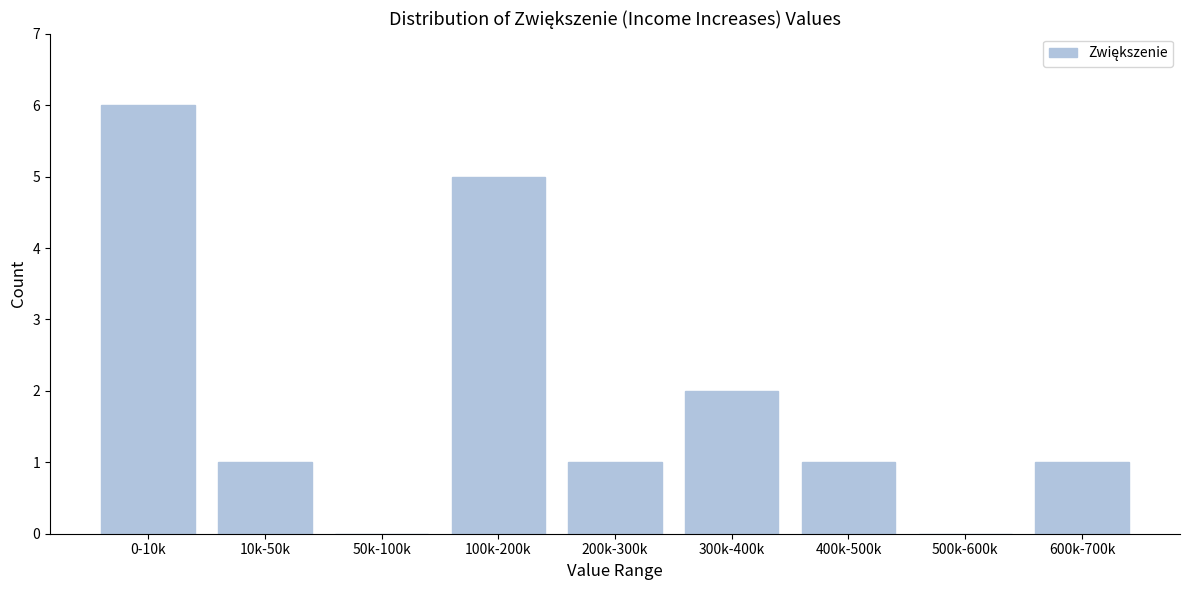

Reading left to right, transcribe all the data shown in this chart.

0-10k=6	10k-50k=1	50k-100k=0	100k-200k=5	200k-300k=1	300k-400k=2	400k-500k=1	500k-600k=0	600k-700k=1